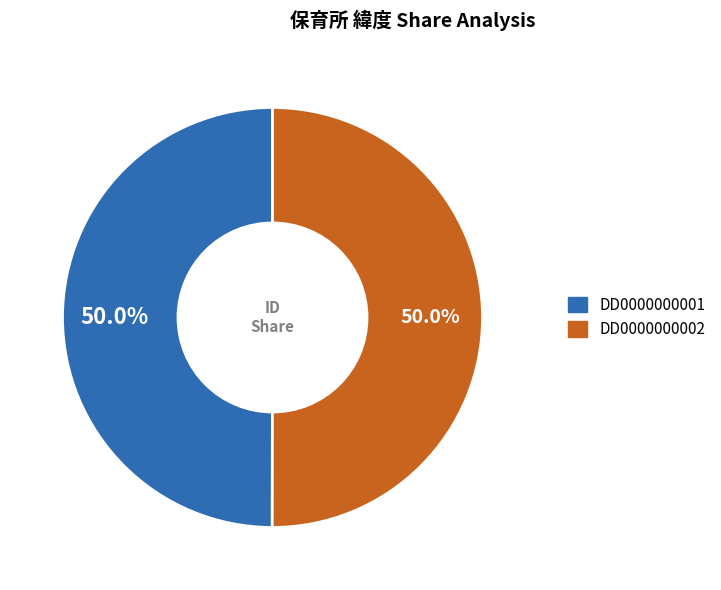

Is it true that DD0000000001 is 56% of the pie?

False